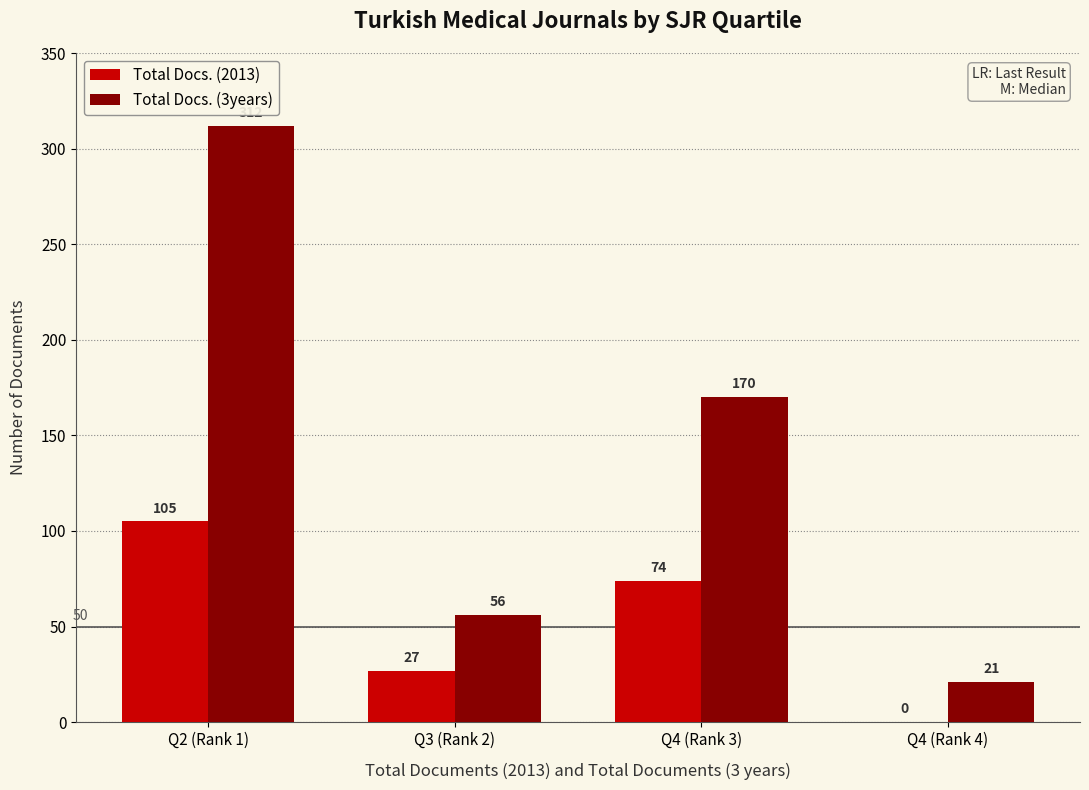

What is the total value across all series at Q4 (Rank 3)?

244